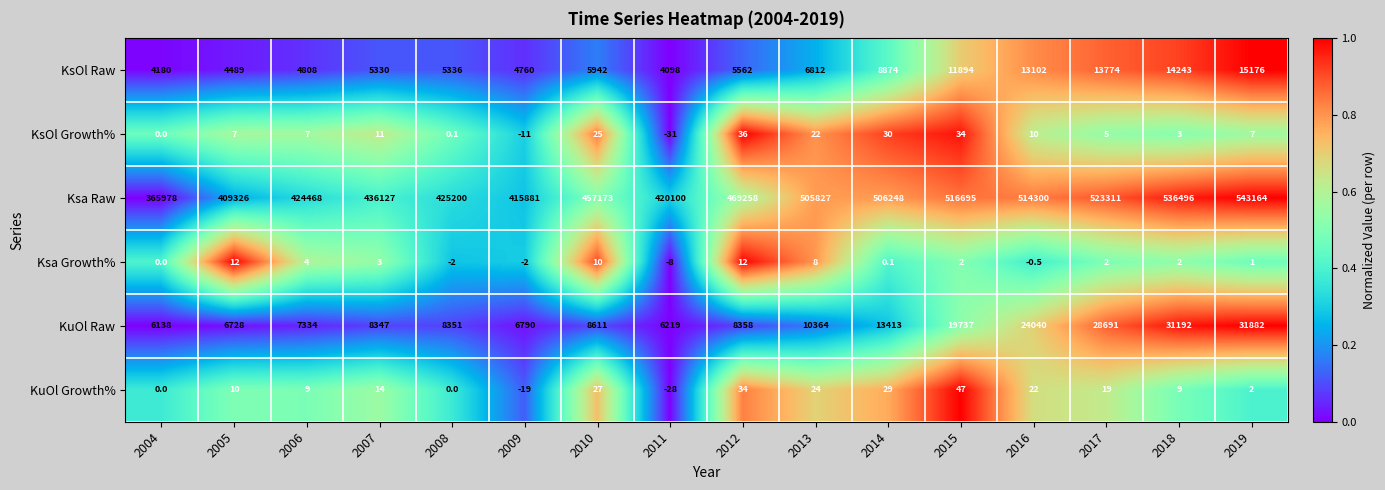

Rank the series by their maximum value, from lowest to highest.

Ksa Growth%, KsOl Growth%, KuOl Growth%, KsOl Raw, KuOl Raw, Ksa Raw